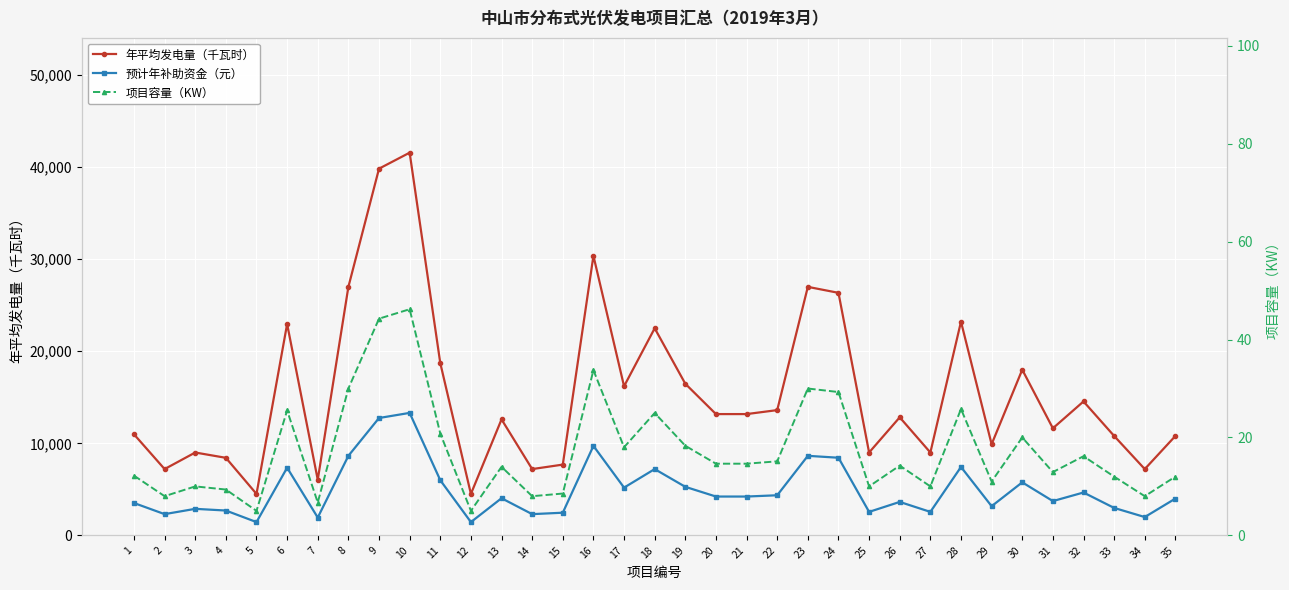

What is the sum of the 项目容量（KW） values at 6 and 27?

35.5